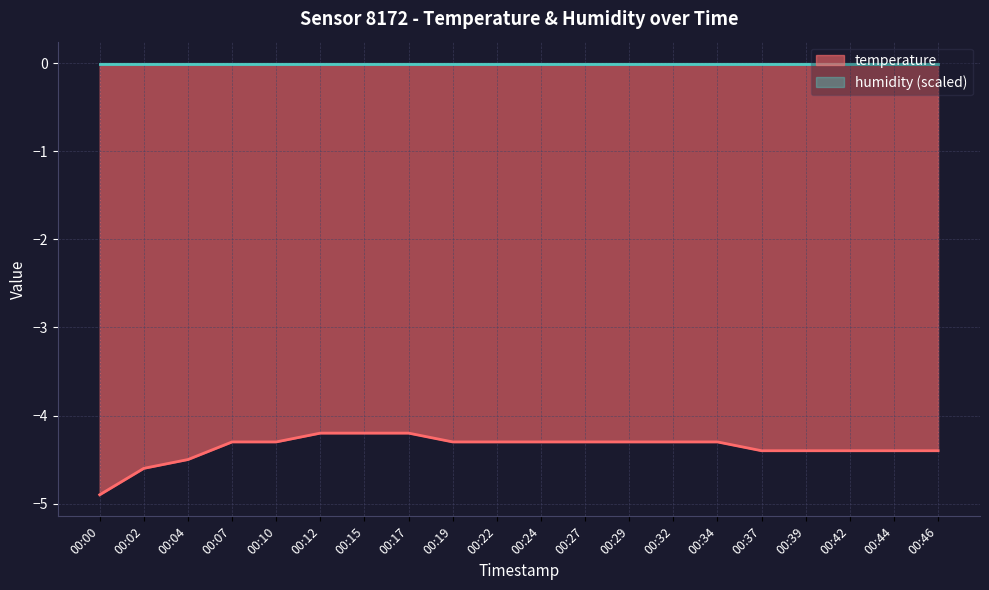

Rank the categories by value from lowest to highest.

00:00, 00:02, 00:04, 00:37, 00:39, 00:42, 00:44, 00:46, 00:07, 00:10, 00:19, 00:22, 00:24, 00:27, 00:29, 00:32, 00:34, 00:12, 00:15, 00:17